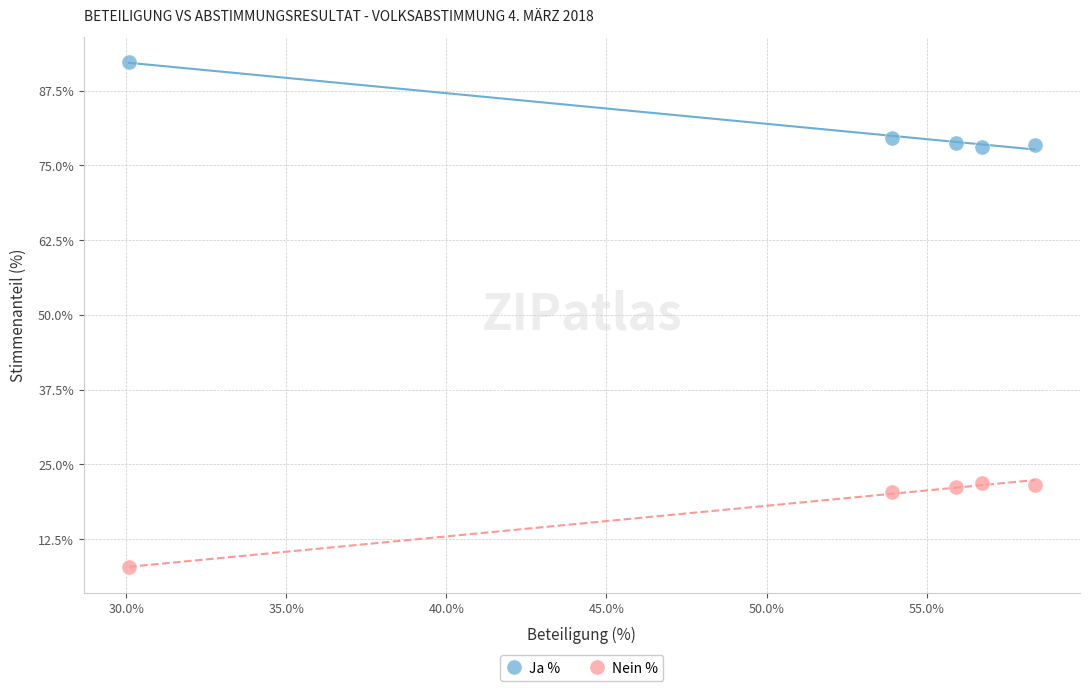

Across all data points, what is the range of Y values (max minus min)?

84.5